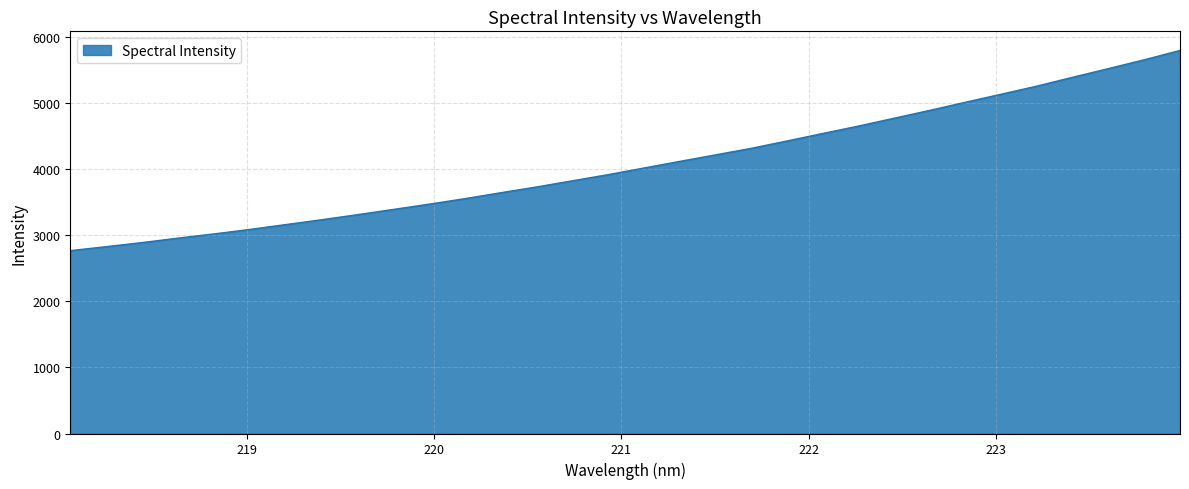

What is the difference between the maximum and minimum values?

3027.8